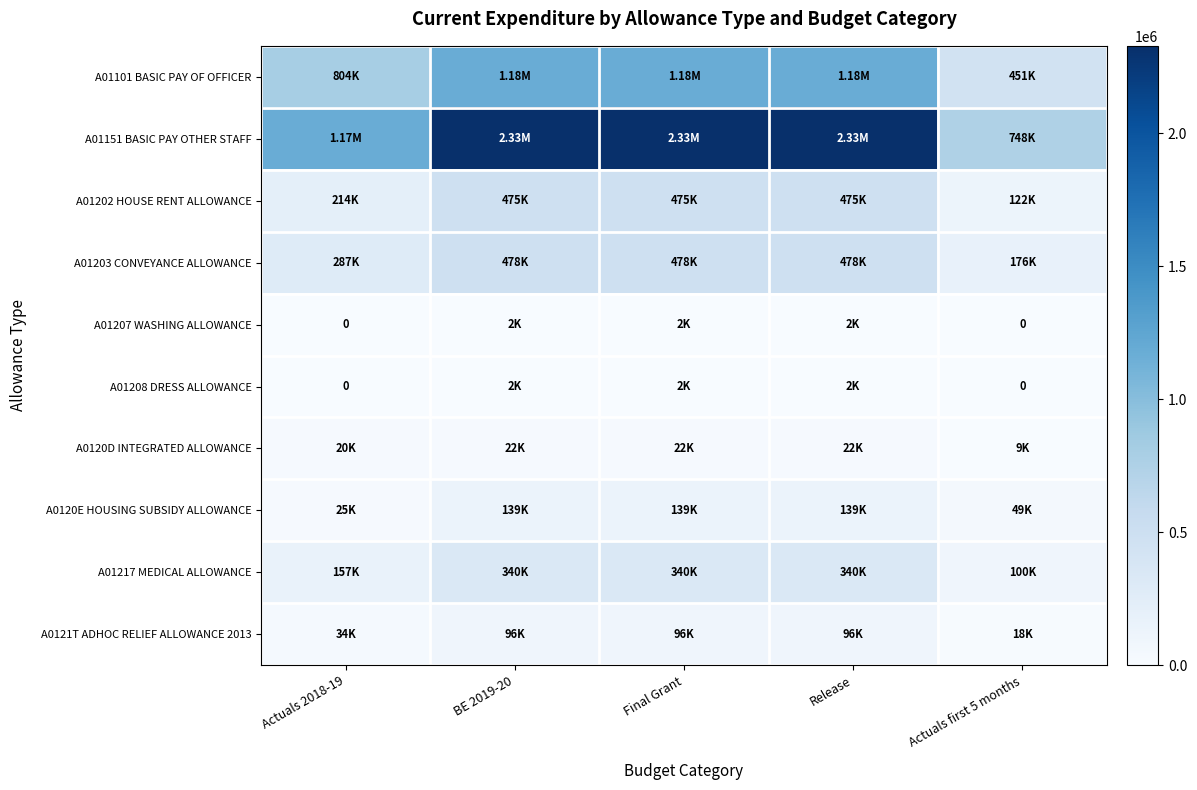

What is the sum of all A01208 DRESS ALLOWANCE values?

6000